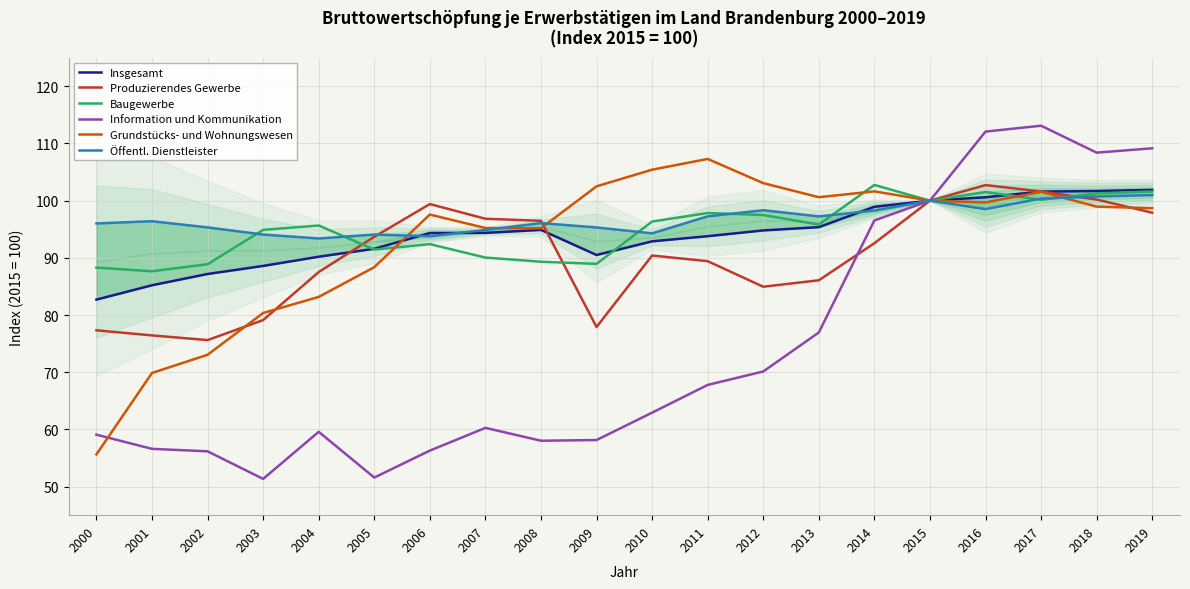

What is the spread (max minus min) of values at 2017?

13.0